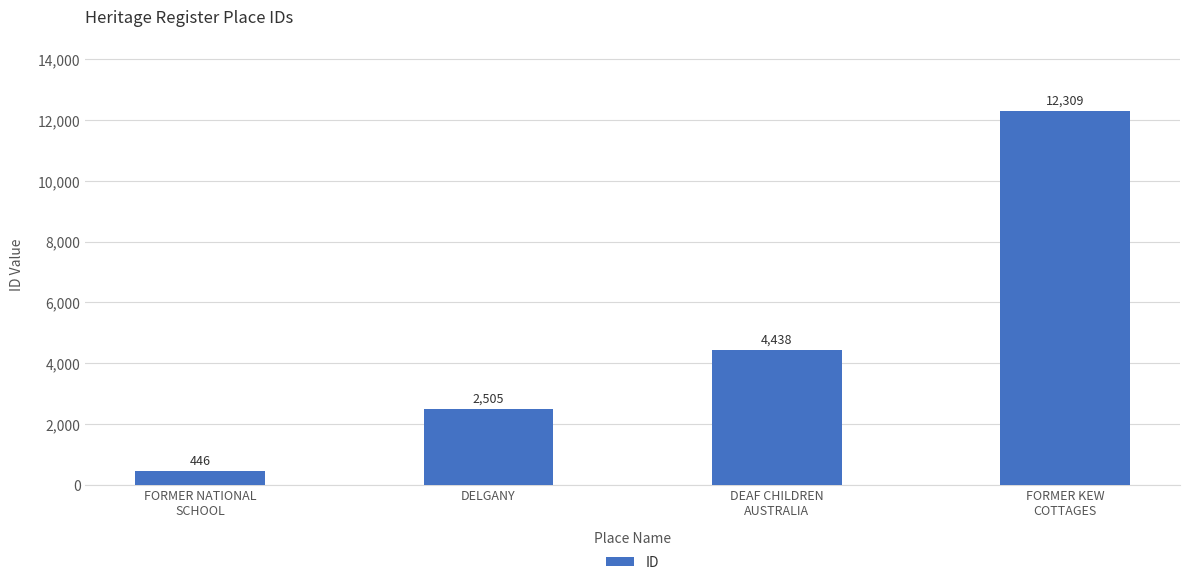

Reading right to left, transcribe all the data shown in this chart.

12309	4438	2505	446